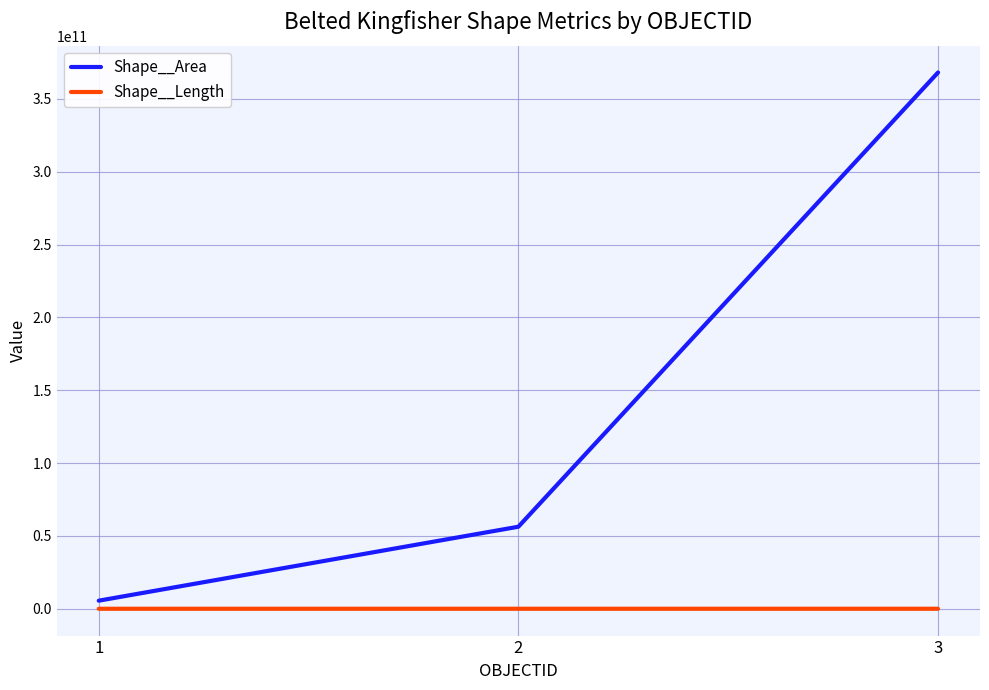

Rank the series at 2 from lowest to highest value.

Shape__Length, Shape__Area